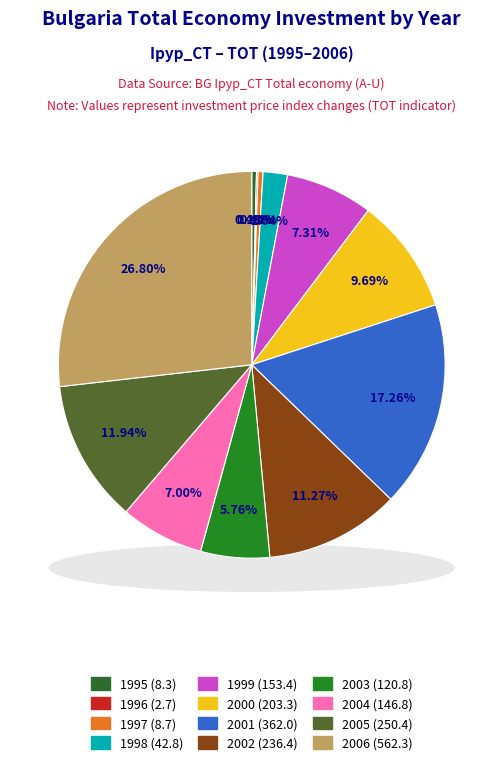

Rank the categories by value from highest to lowest.

2006, 2001, 2005, 2002, 2000, 1999, 2004, 2003, 1998, 1997, 1995, 1996